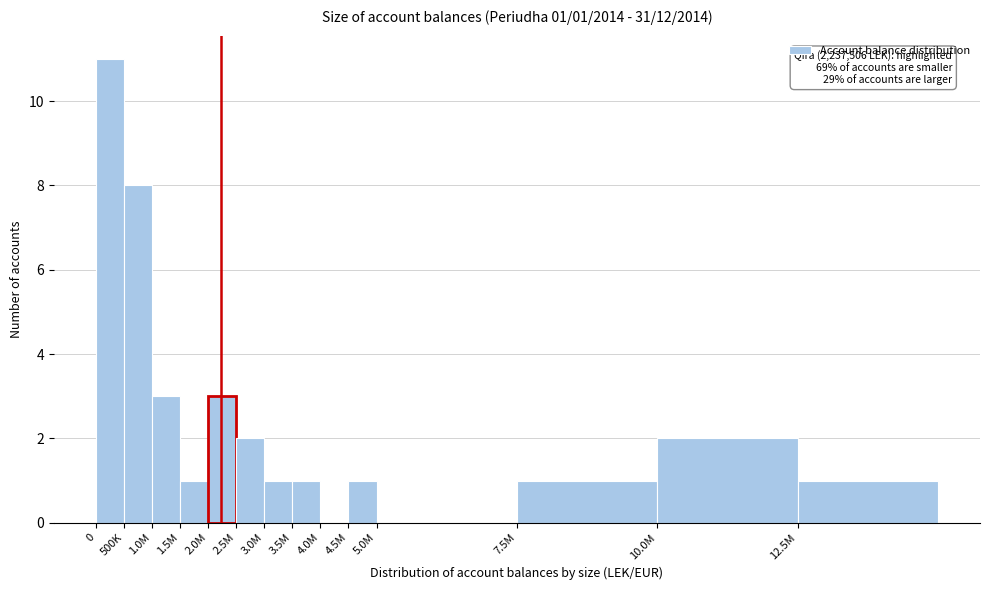

Reading left to right, list all the values displayed in this chart.

0=11	500K=8	1.0M=3	1.5M=1	2.0M=3	2.5M=2	3.0M=1	3.5M=1	4.0M=0	4.5M=1	5.0M=0	7.5M=1	10.0M=2	12.5M=1